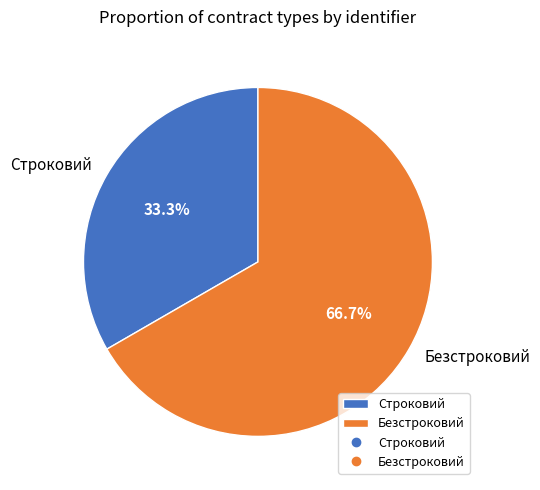

Count the number of slices in the pie.

2